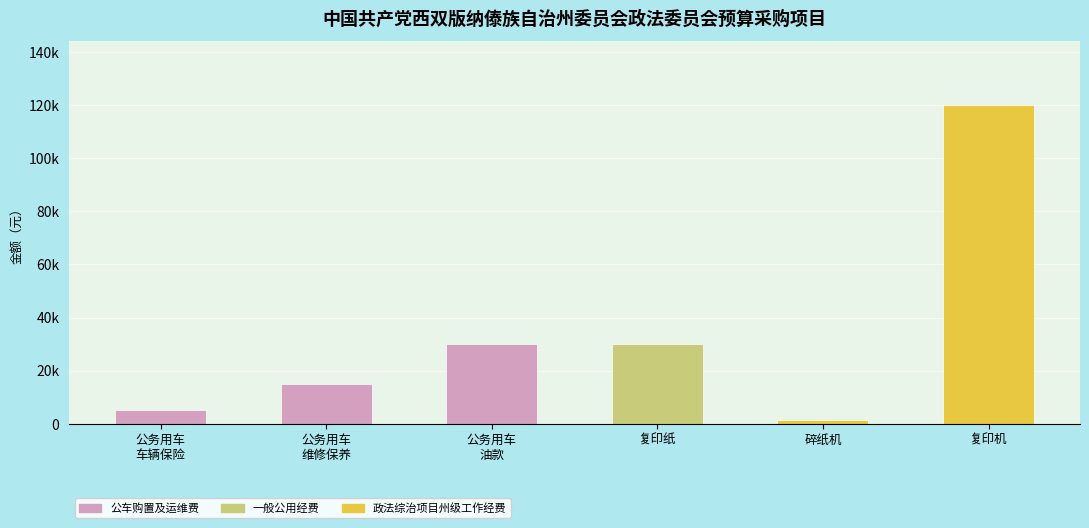

What is the minimum value shown in the chart?

1600